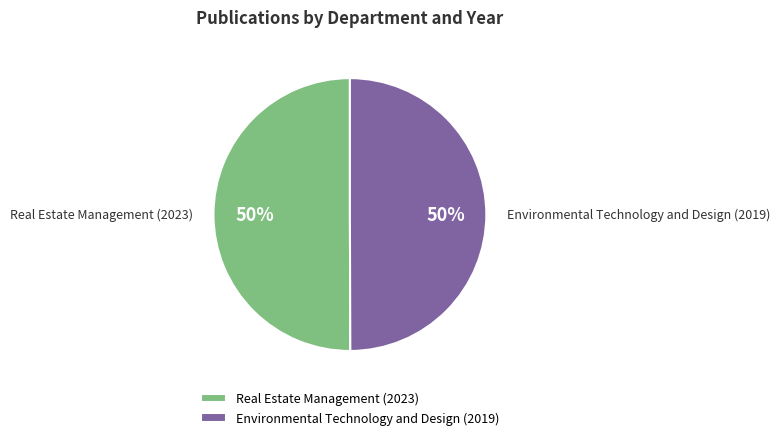

To the nearest percent, what is the combined percentage of Environmental Technology and Design (2019) and Real Estate Management (2023)?

100%